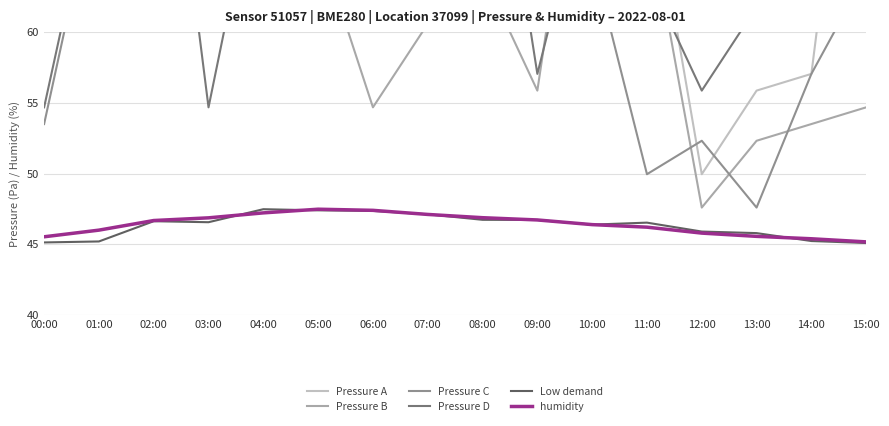

What are all the series names shown in the legend?

Pressure A, Pressure B, Pressure C, Pressure D, Low demand, humidity